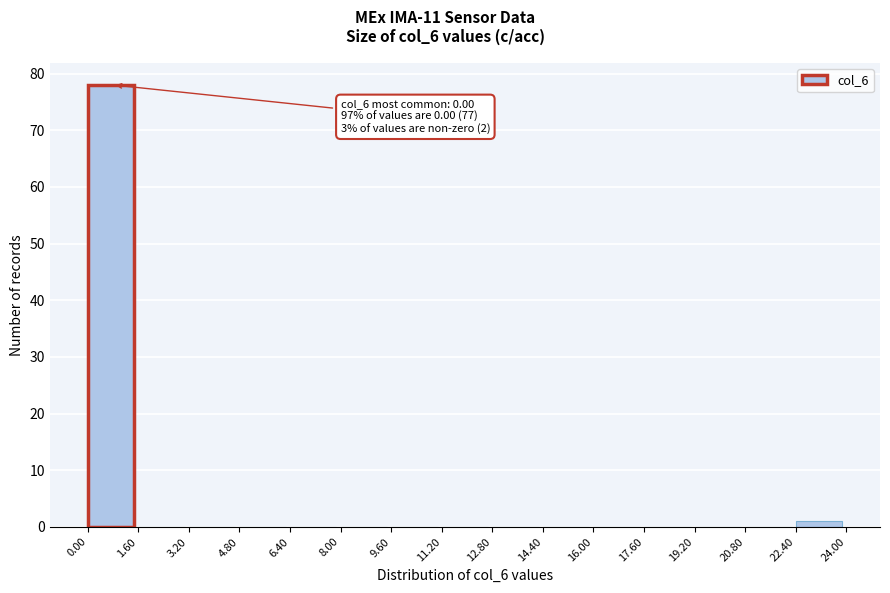

Which range on the x-axis has the tallest bar?

0.00 to 1.60